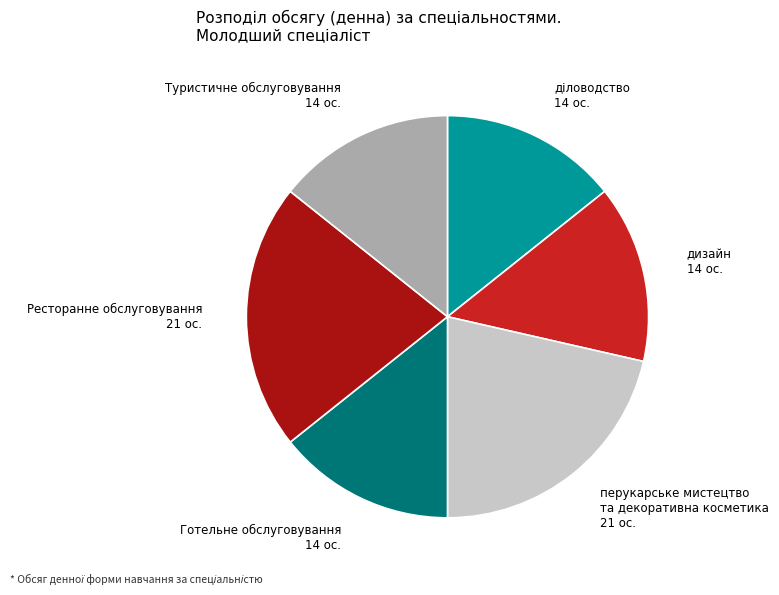

Is there a majority slice in this chart?

No